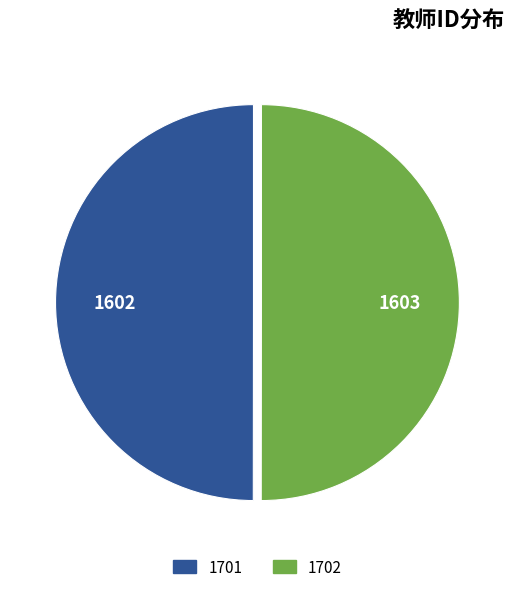

How many slices are in this pie chart?

2